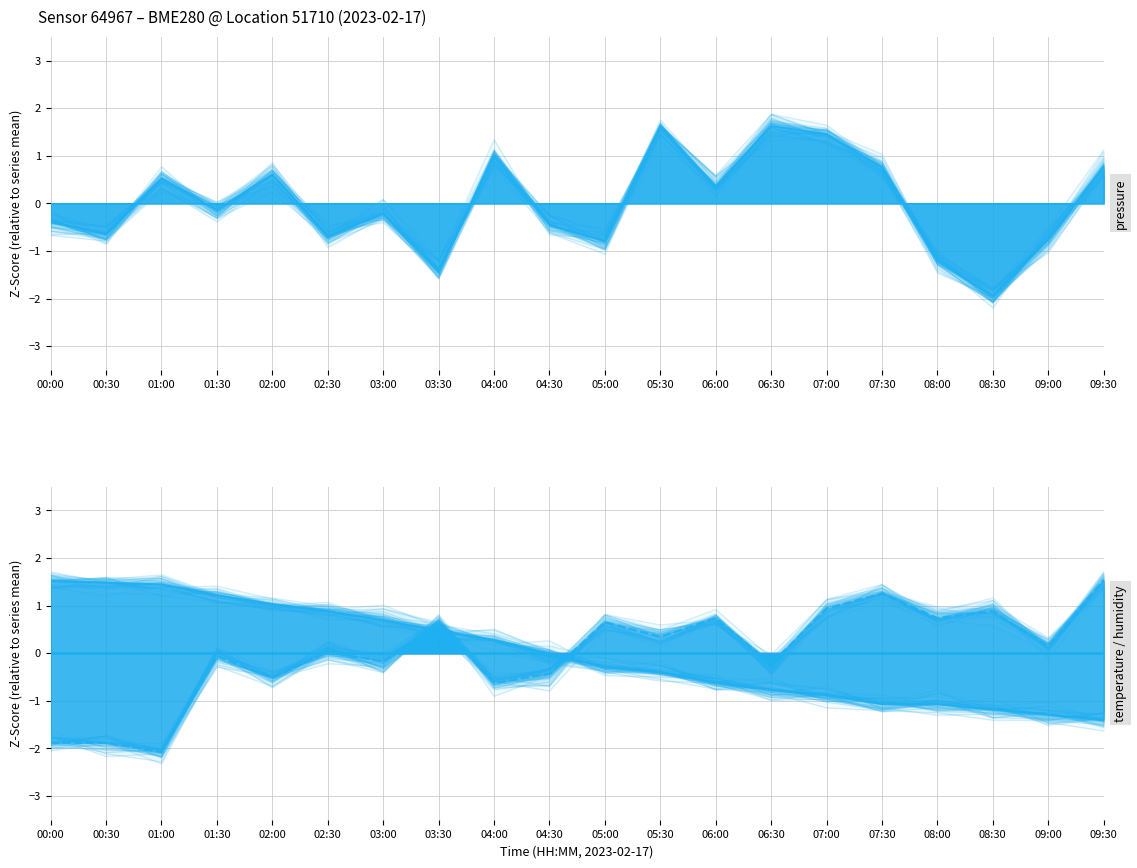

Where is pressure nearest to the value 0?

01:30